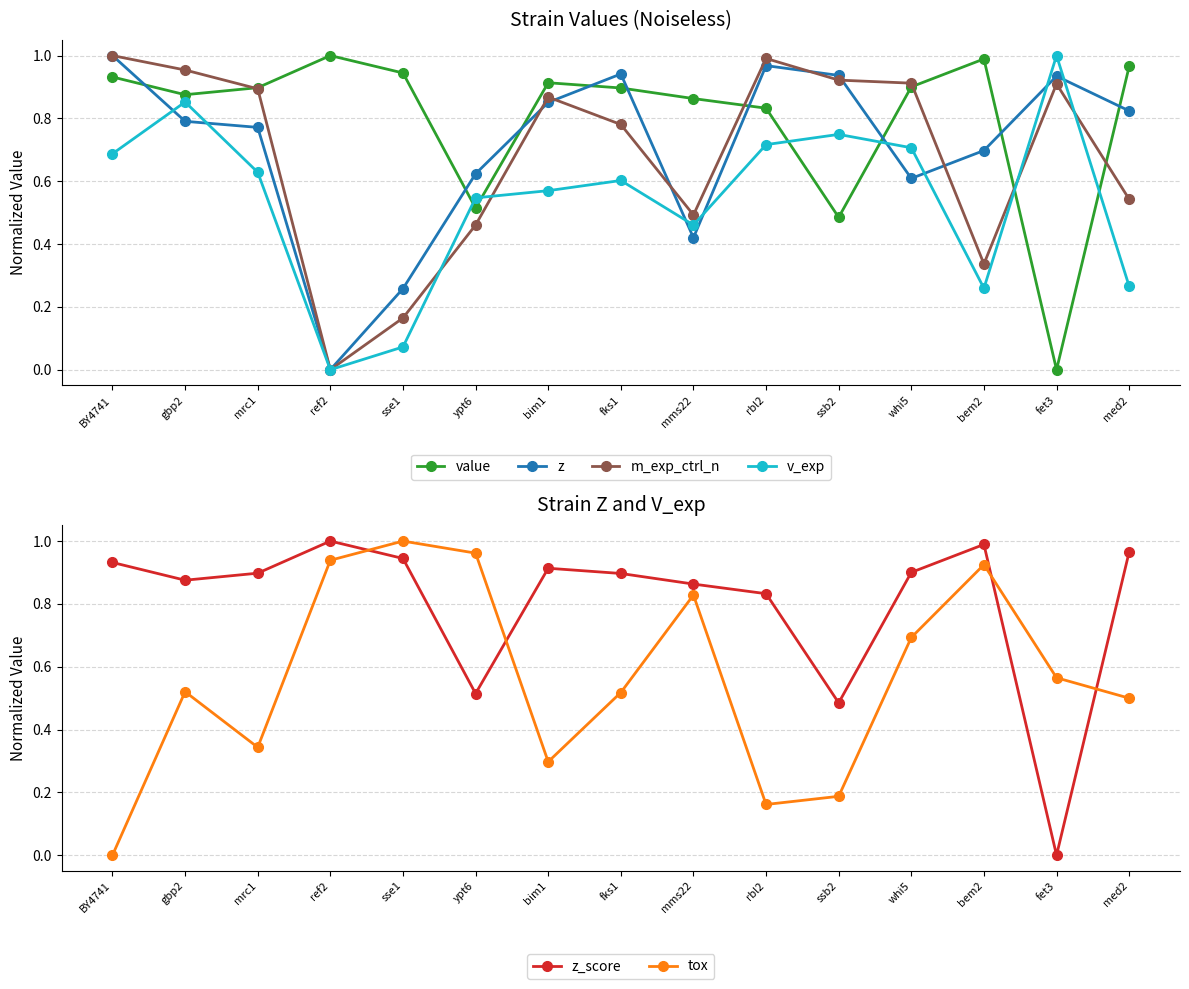

What is the highest value of the value series?

1.0